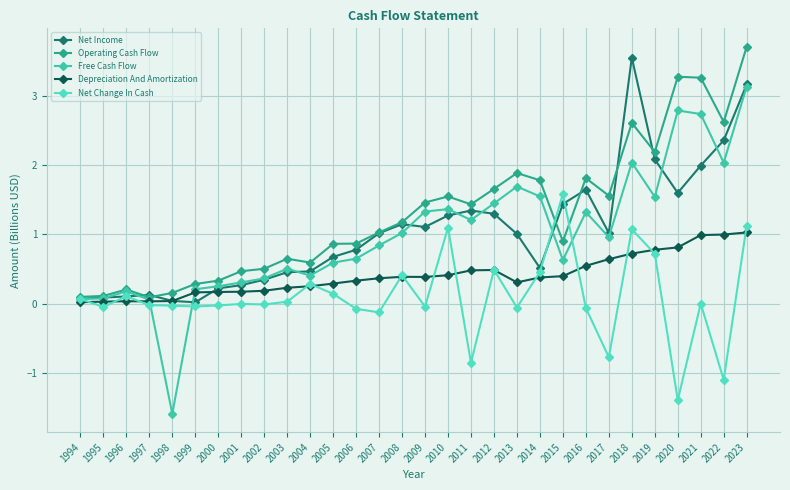

Count the number of categories in the chart.

30